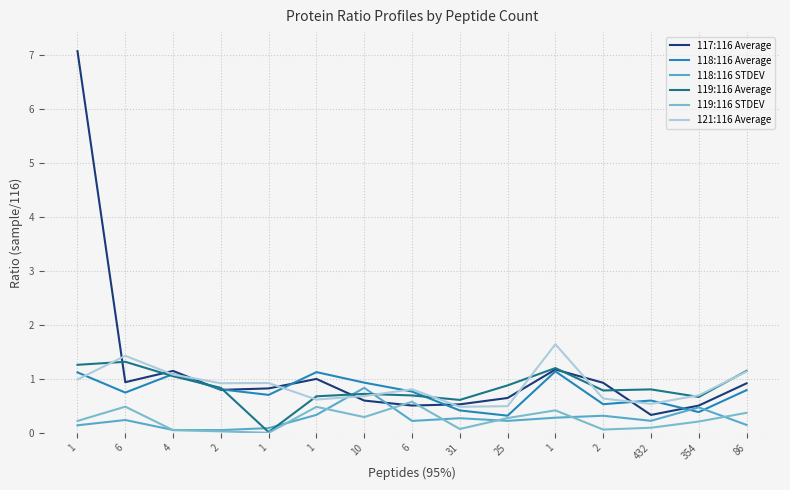

What is the value of the 119:116 STDEV point at the 13th from the left?

0.1